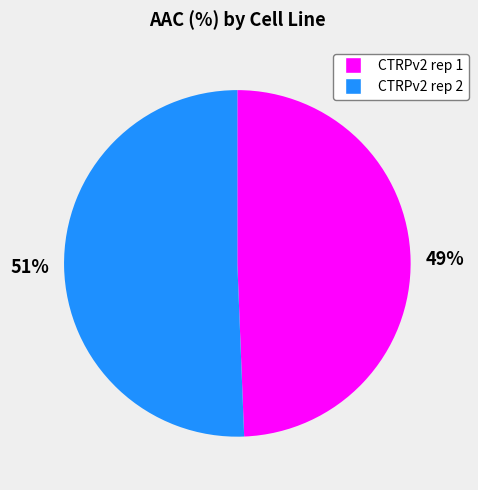

Combined, do CTRPv2 rep 1 and CTRPv2 rep 2 account for over 50%?

Yes